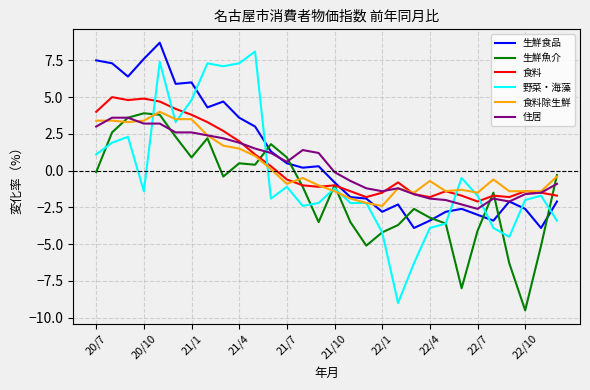

What is the minimum value shown in the chart?

-9.5